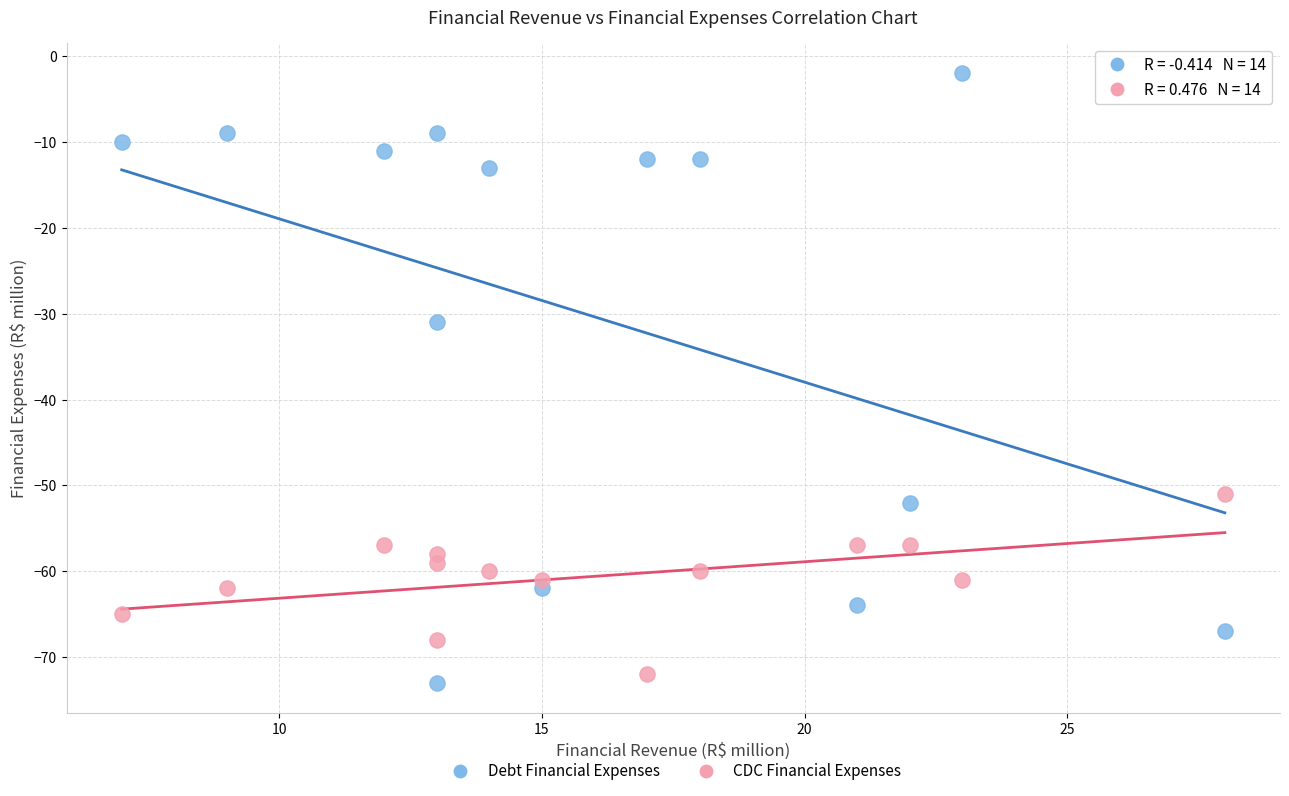

Across all series, what Y value is closest to -37?

-31